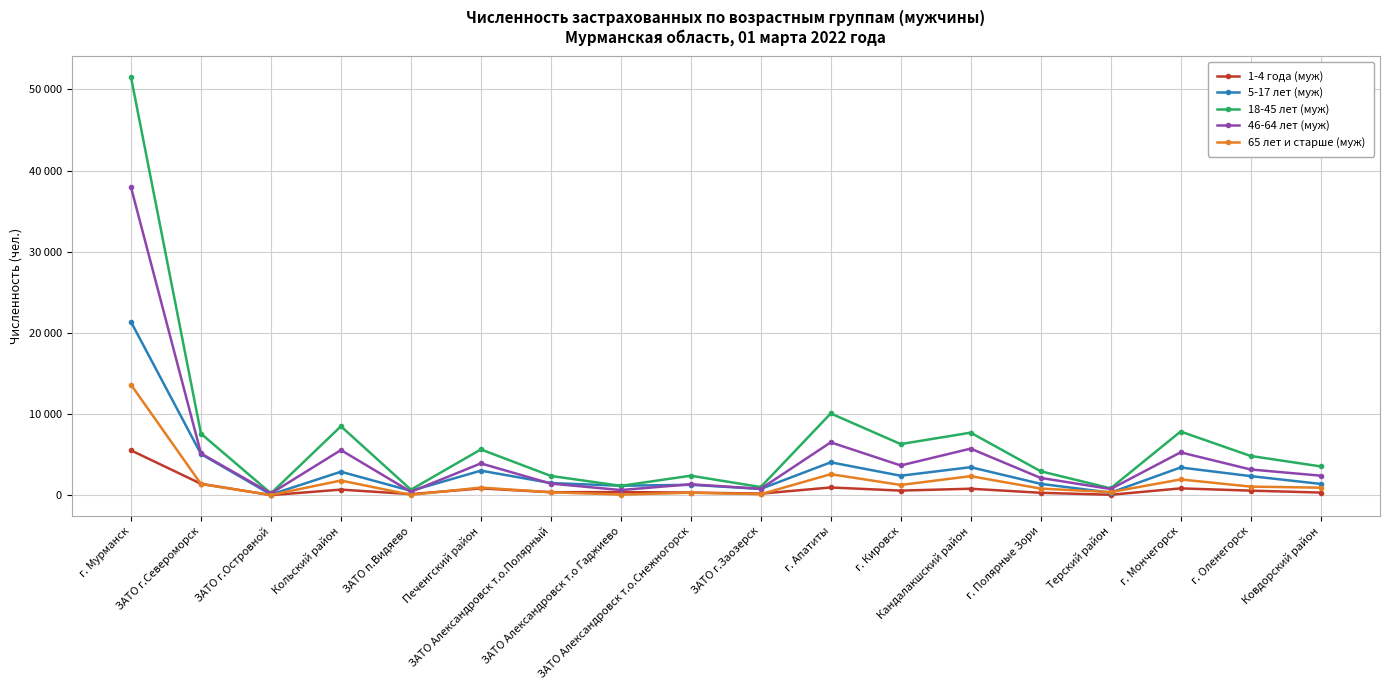

What is the total value across all series at Терский район?

2417